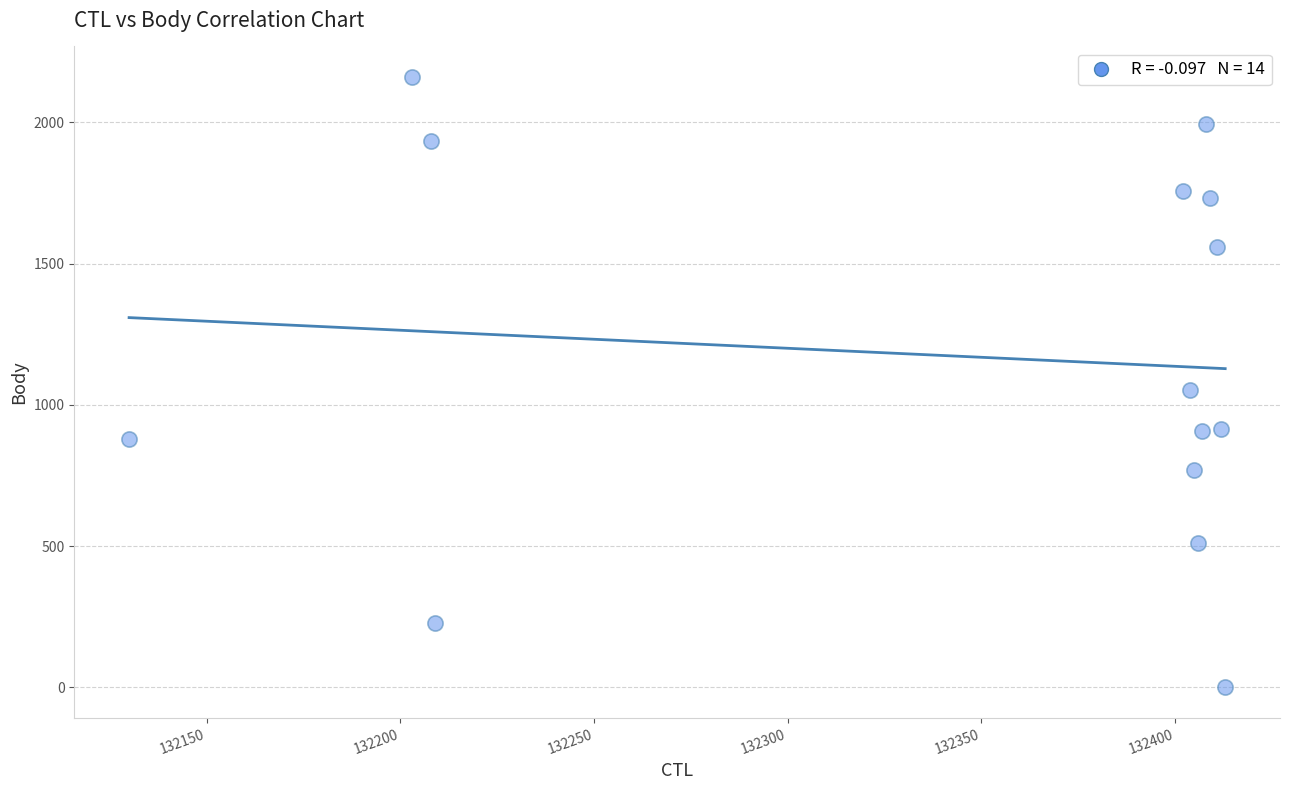

What is the range of Y values (max minus min)?

2161